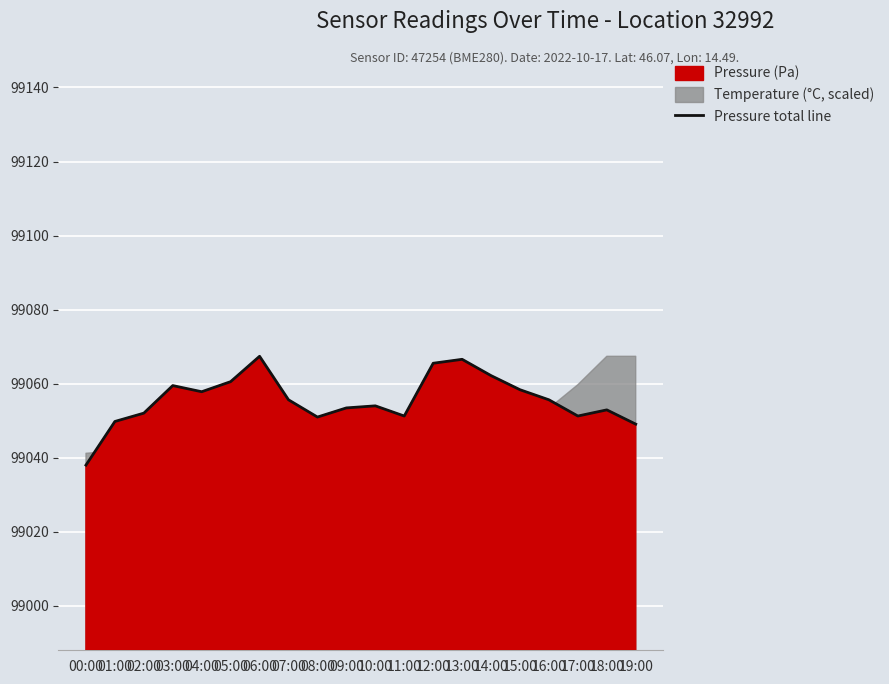

What is the label of the 11th point from the left?

10:00